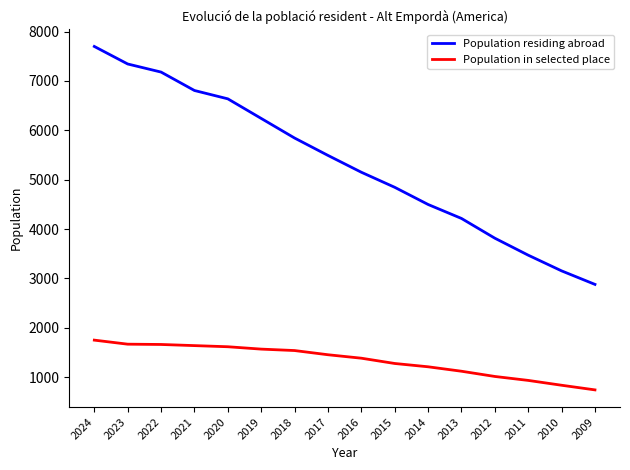

Rank the series by their average value, from highest to lowest.

Population residing abroad, Population in selected place